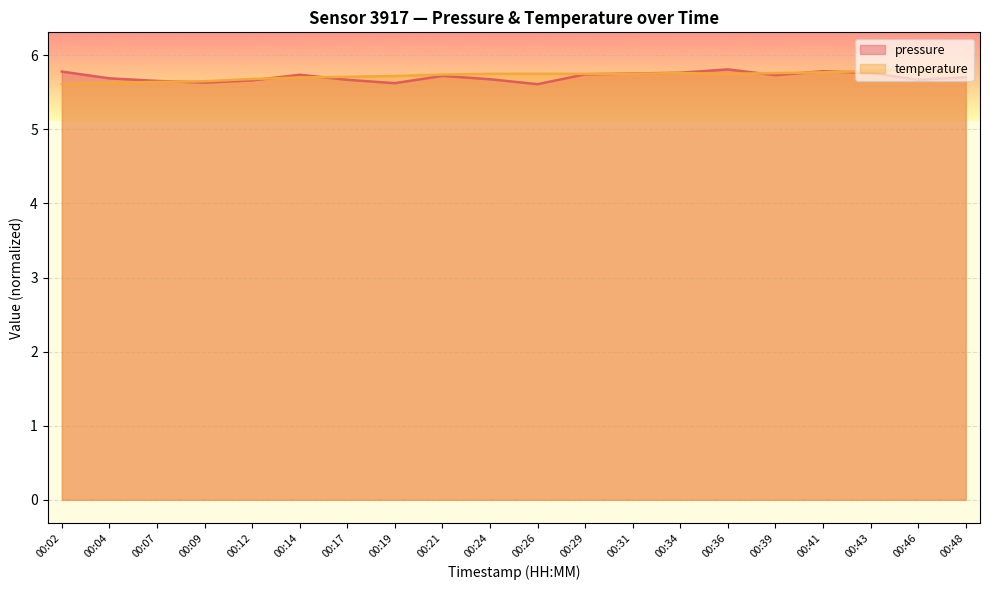

At which category is the sum across all series the highest?

00:36